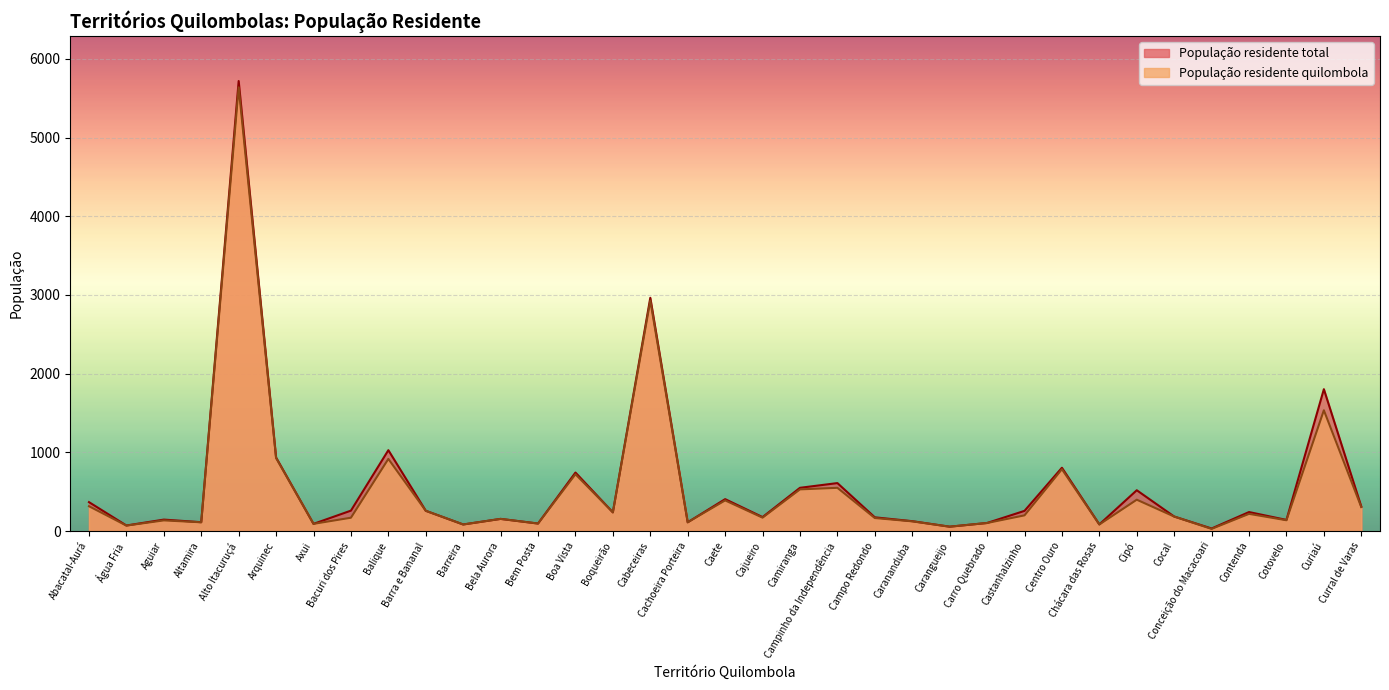

At which label does População residente total first exceed 238?

Abacatal-Aurá